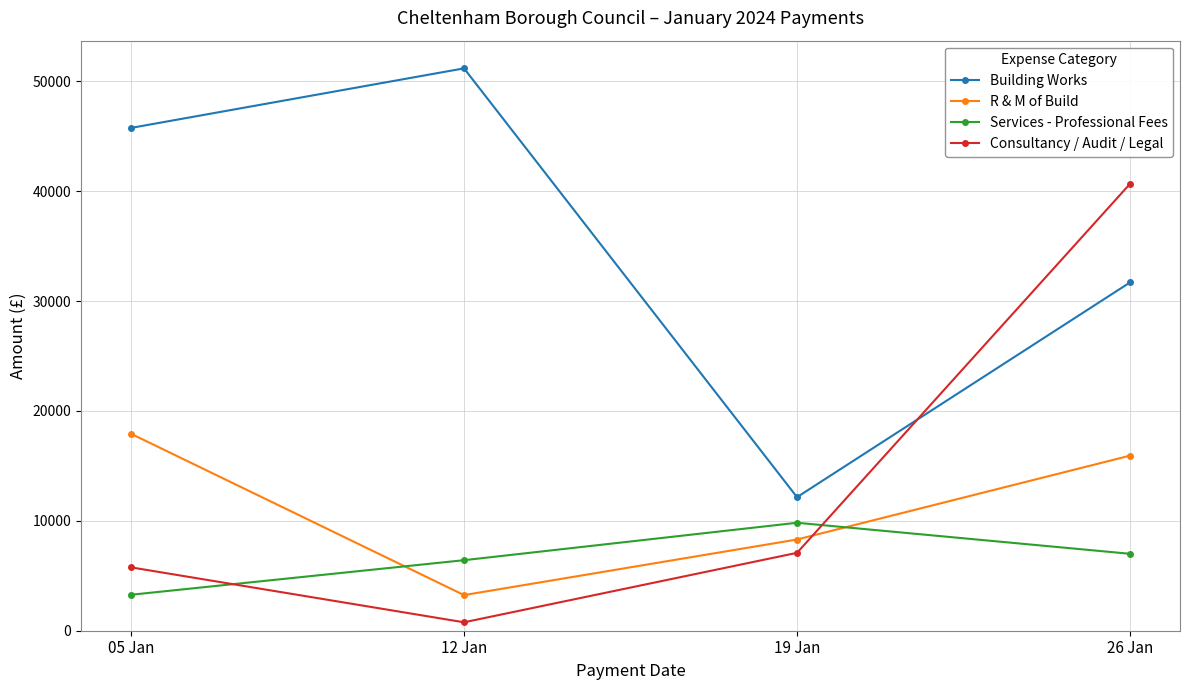

Is it true that Services - Professional Fees equals 3272.5 at 05 Jan?

True